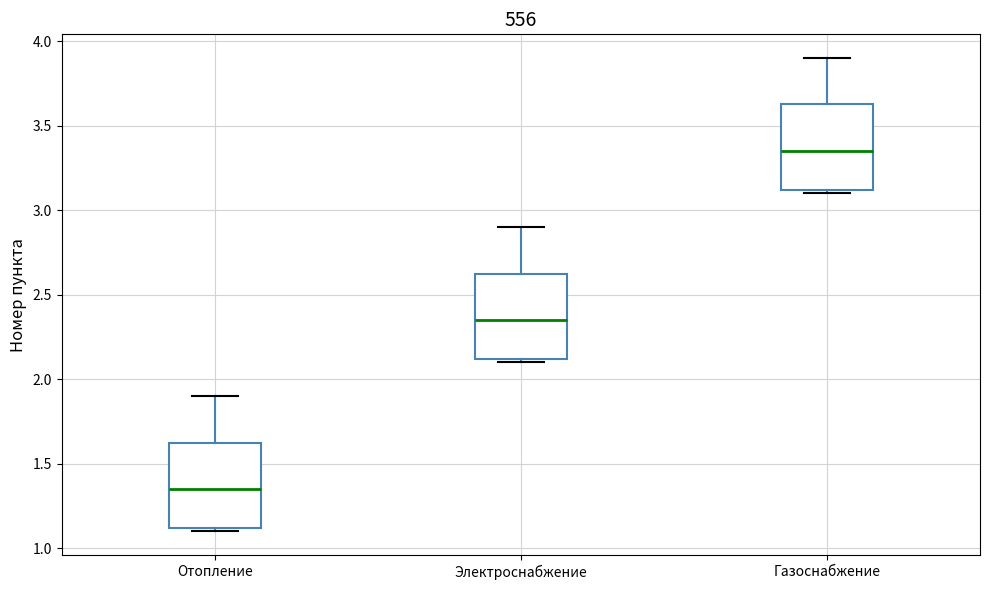

Reading left to right, read every box against the y-axis: the position of its median line, the range the box covers, and the ends of its whiskers. The values are not printed on the chart, so give them approximately, as read against the axis.

Отопление: median 1.35, box 1.10 to 1.65, whiskers 1.10 (just below the box's lower edge) to 1.90
Электроснабжение: median 2.35, box 2.10 to 2.65, whiskers 2.10 (just below the box's lower edge) to 2.90
Газоснабжение: median 3.35, box 3.10 to 3.65, whiskers 3.10 (just below the box's lower edge) to 3.90